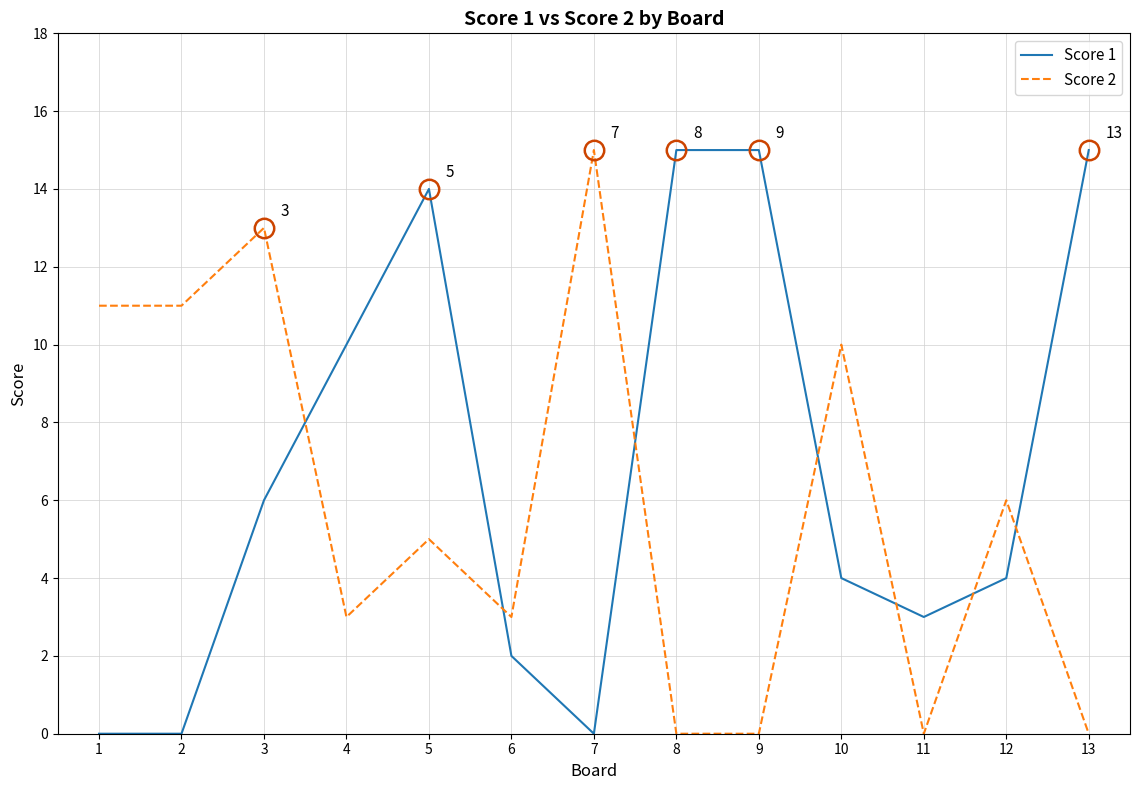

Does the chart display data point markers on the line(s)?

No